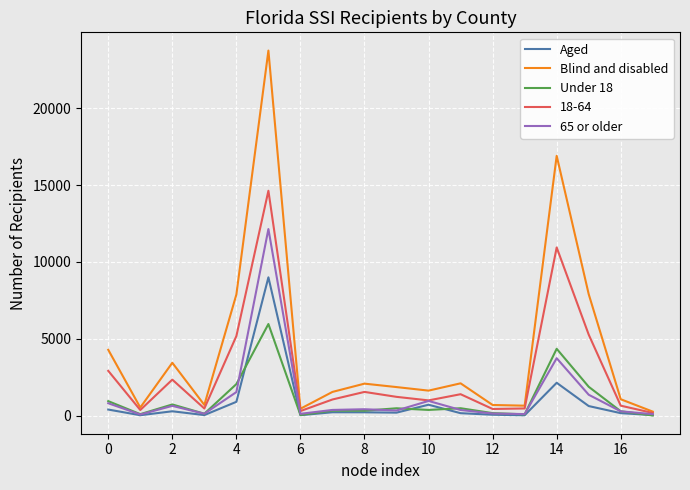

What is the maximum value shown in the chart?

23735